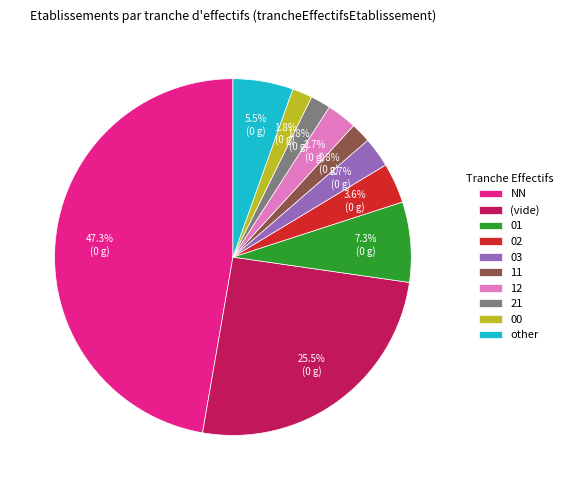

Does 11 account for over 50% of the chart?

No